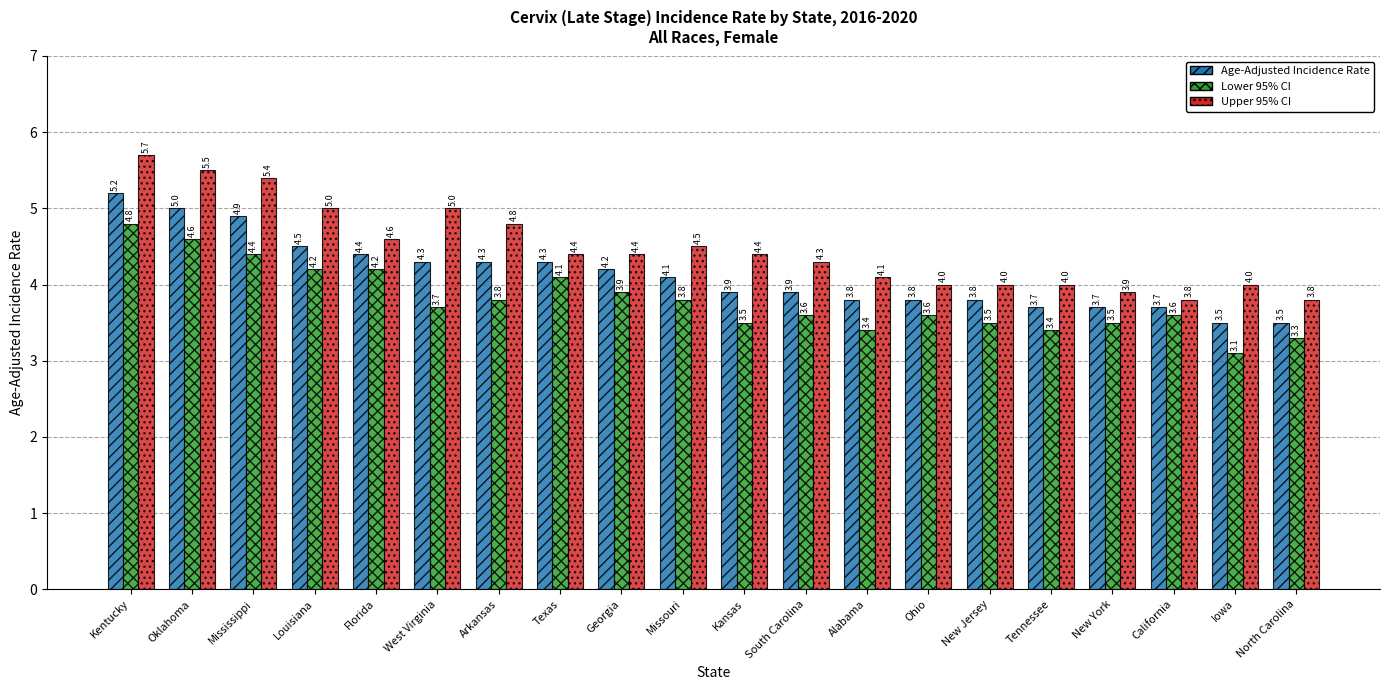

What is the spread (max minus min) of values at Louisiana?

0.8